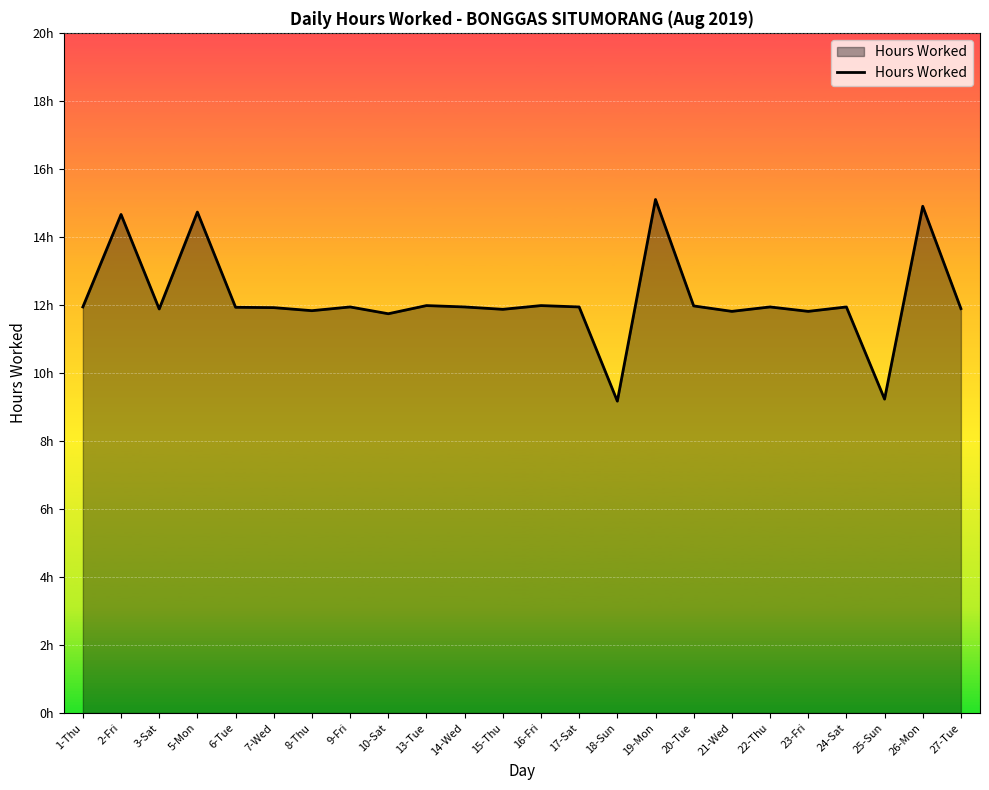

Reading left to right, what are all the values shown in this chart?

1-Thu=11.9	2-Fri=14.7	3-Sat=11.9	5-Mon=14.7	6-Tue=11.9	7-Wed=11.9	8-Thu=11.8	9-Fri=11.9	10-Sat=11.7	13-Tue=12.0	14-Wed=11.9	15-Thu=11.9	16-Fri=12.0	17-Sat=11.9	18-Sun=9.2	19-Mon=15.1	20-Tue=12.0	21-Wed=11.8	22-Thu=11.9	23-Fri=11.8	24-Sat=11.9	25-Sun=9.2	26-Mon=14.9	27-Tue=11.9